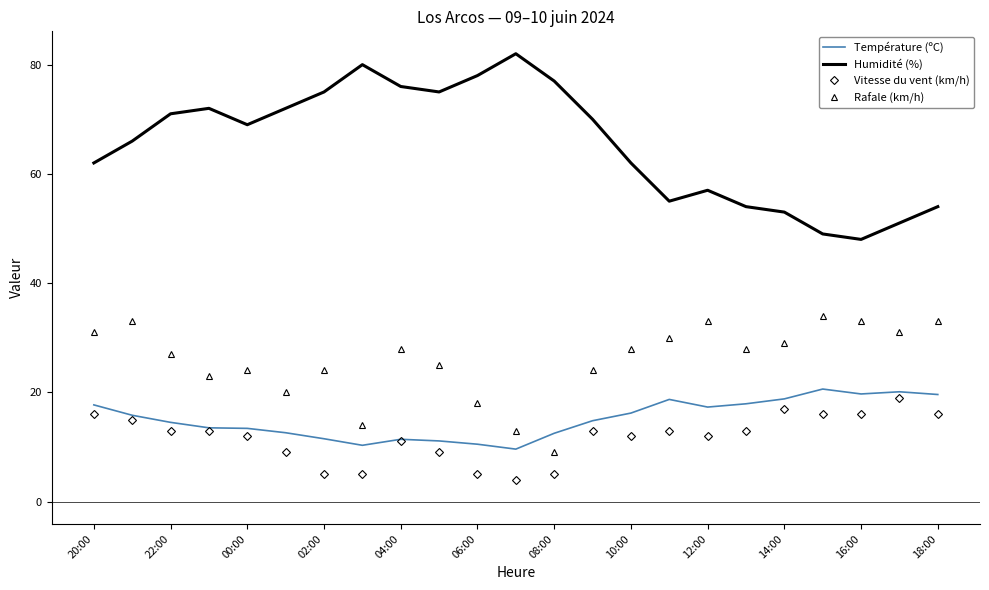

Which series has the largest total across all categories?

Humidité (%)